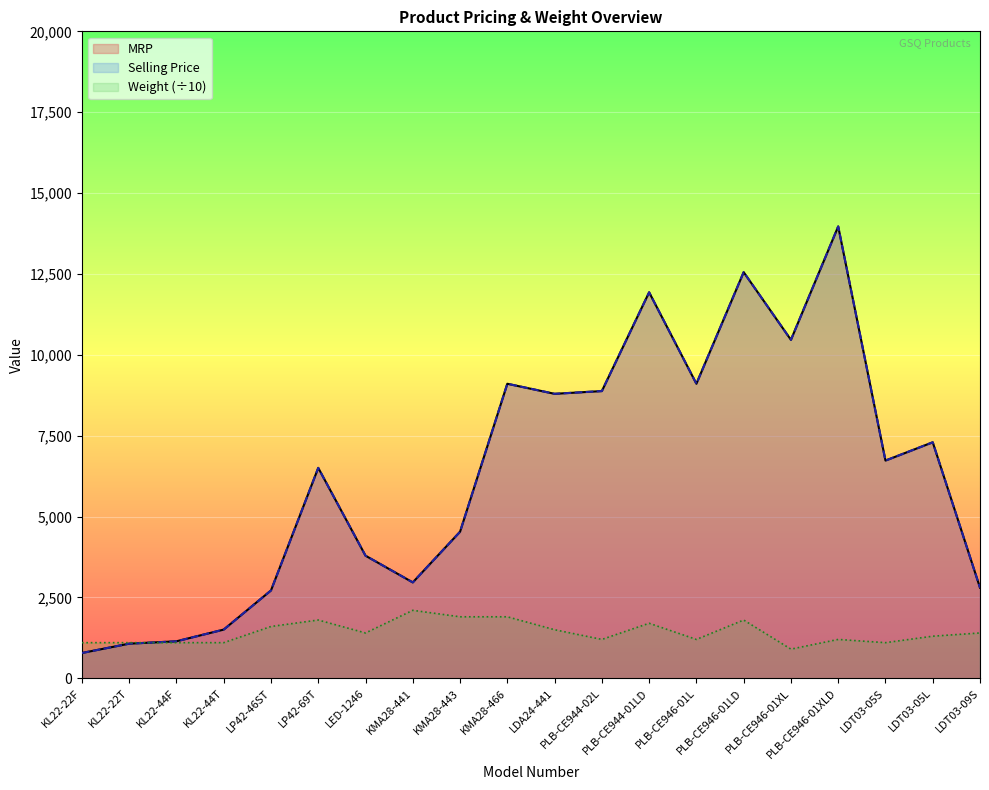

Between LED-1246 and KMA28-466, which series saw the biggest shift?

MRP